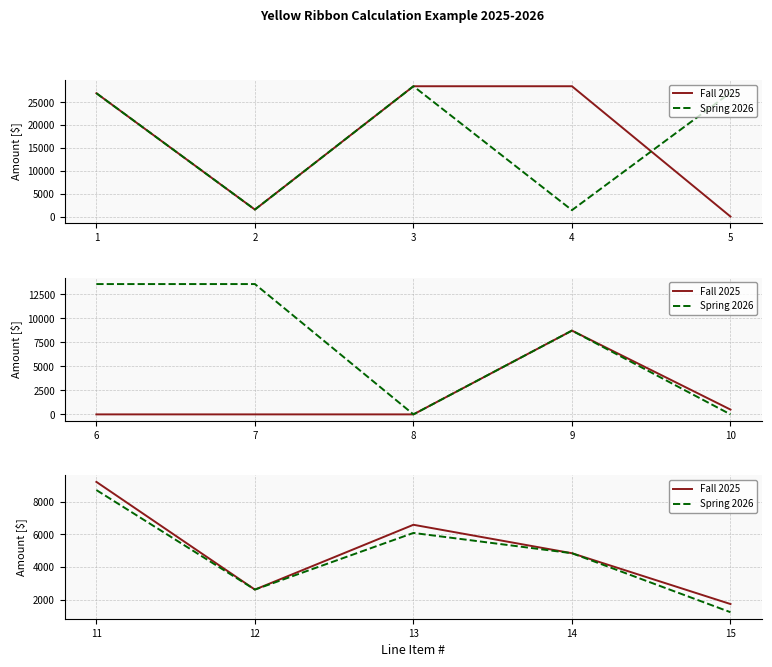

Count the number of data series in this chart.

2